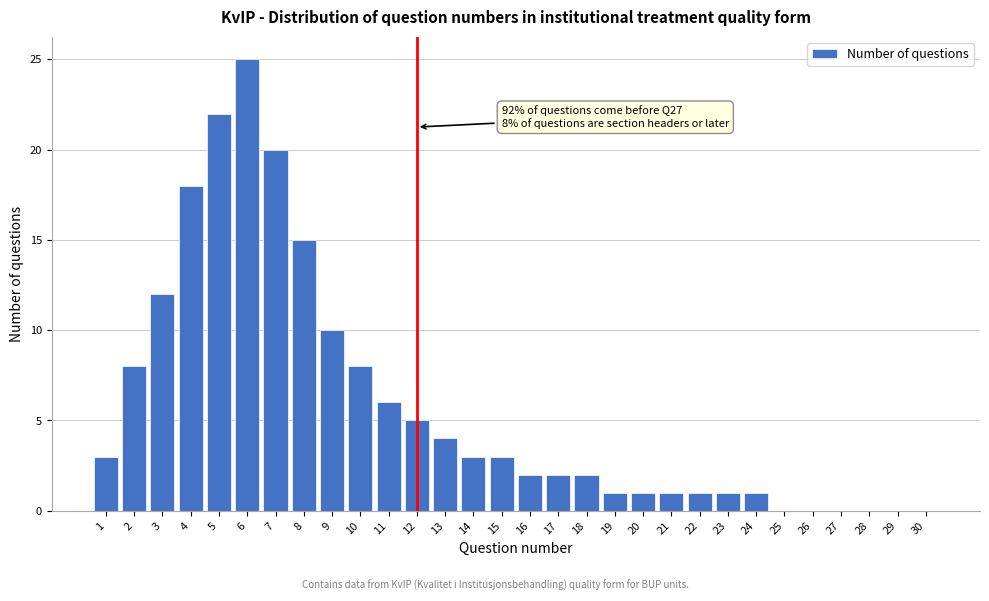

Reading right to left, list all the values displayed in this chart.

30=0	29=0	28=0	27=0	26=0	25=0	24=1	23=1	22=1	21=1	20=1	19=1	18=2	17=2	16=2	15=3	14=3	13=4	12=5	11=6	10=8	9=10	8=15	7=20	6=25	5=22	4=18	3=12	2=8	1=3